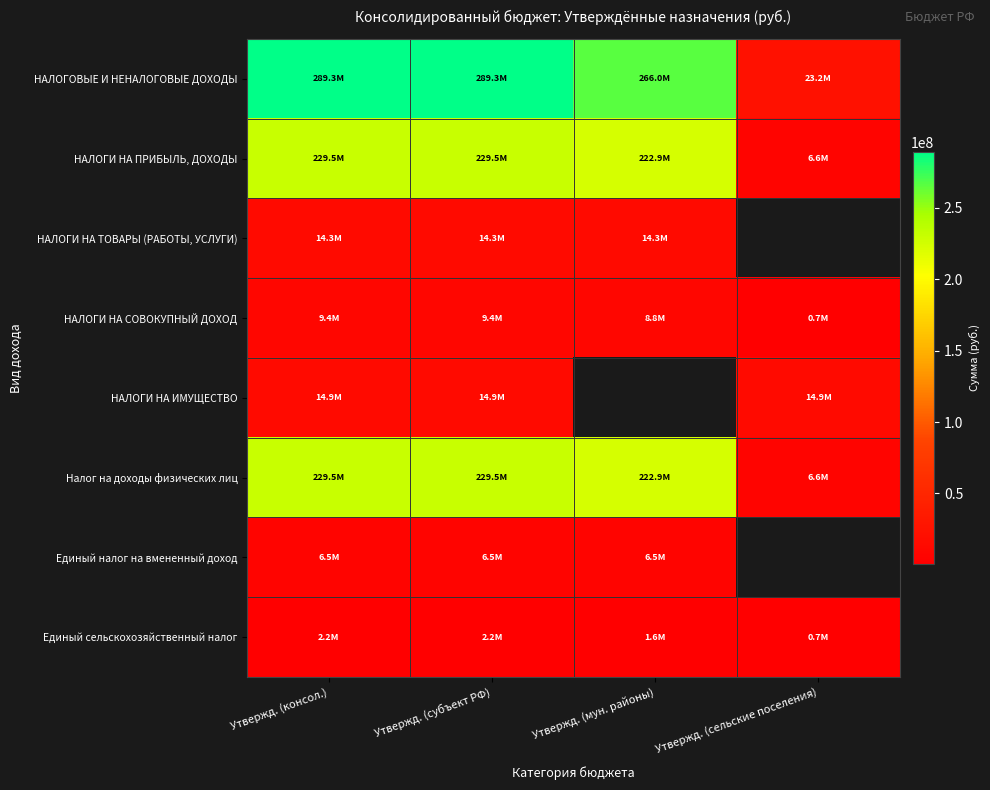

Which series changed the most between Утвержд. (консол.) and Утвержд. (субъект РФ)?

НАЛОГОВЫЕ И НЕНАЛОГОВЫЕ ДОХОДЫ